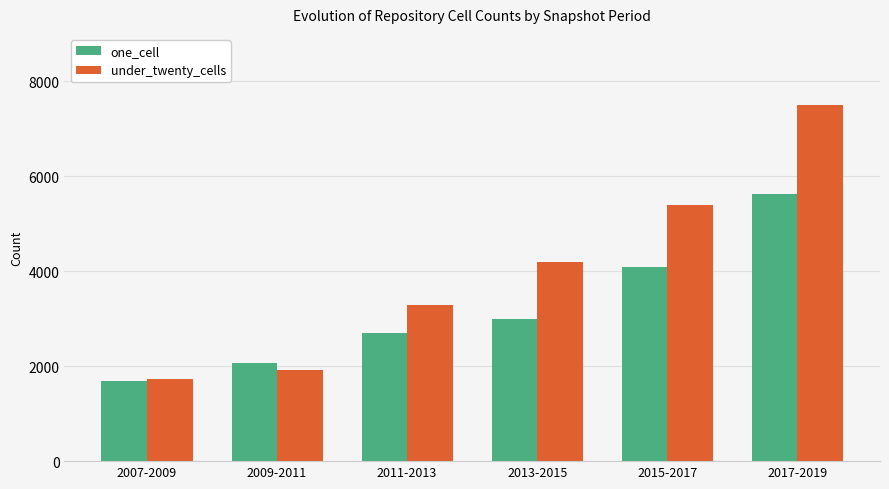

Reading right to left, extract all data points from this chart.

one_cell: 2017-2019=5624	2015-2017=4089	2013-2015=2992	2011-2013=2707	2009-2011=2074	2007-2009=1680
under_twenty_cells: 2017-2019=7500	2015-2017=5394	2013-2015=4205	2011-2013=3287	2009-2011=1913	2007-2009=1730